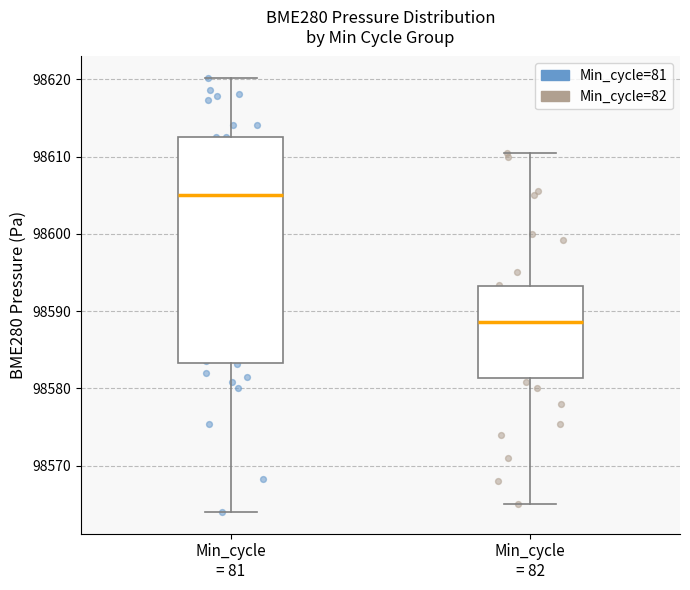

Reading left to right, read every box against the y-axis: the position of its median line, the range the box covers, and the ends of its whiskers. The values are not printed on the chart, so give them approximately, as read against the axis.

Min_cycle = 81: median 98605, box 98583 to 98613, whiskers 98564 to 98620
Min_cycle = 82: median 98589, box 98581 to 98593, whiskers 98565 to 98610